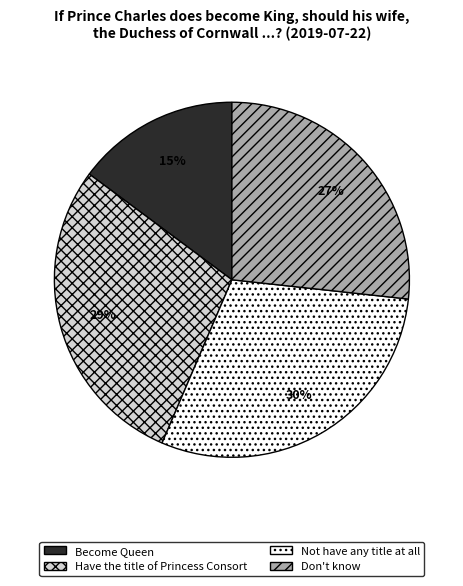

Combined, do Not have any title at all and Become Queen account for over 50%?

No